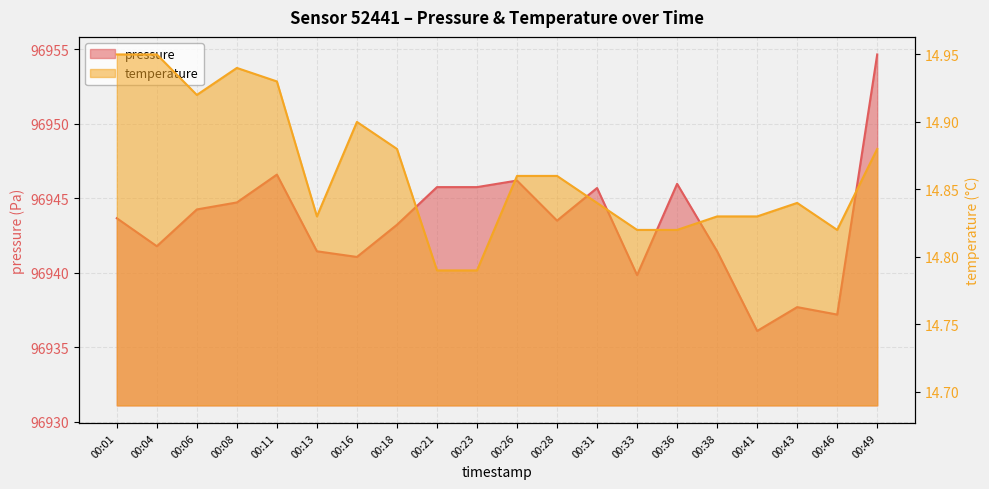

Where is the first local maximum for pressure?

00:11